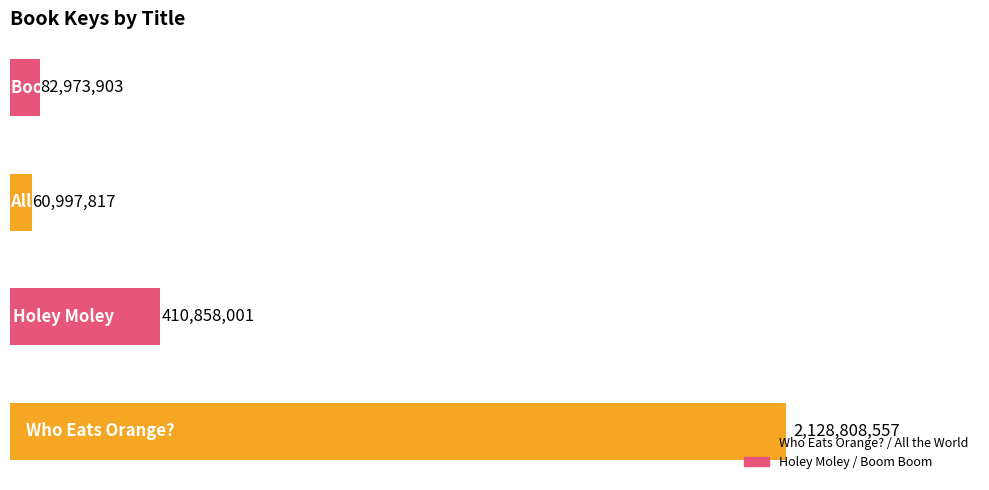

What is the difference between the maximum and minimum values?

2067810740